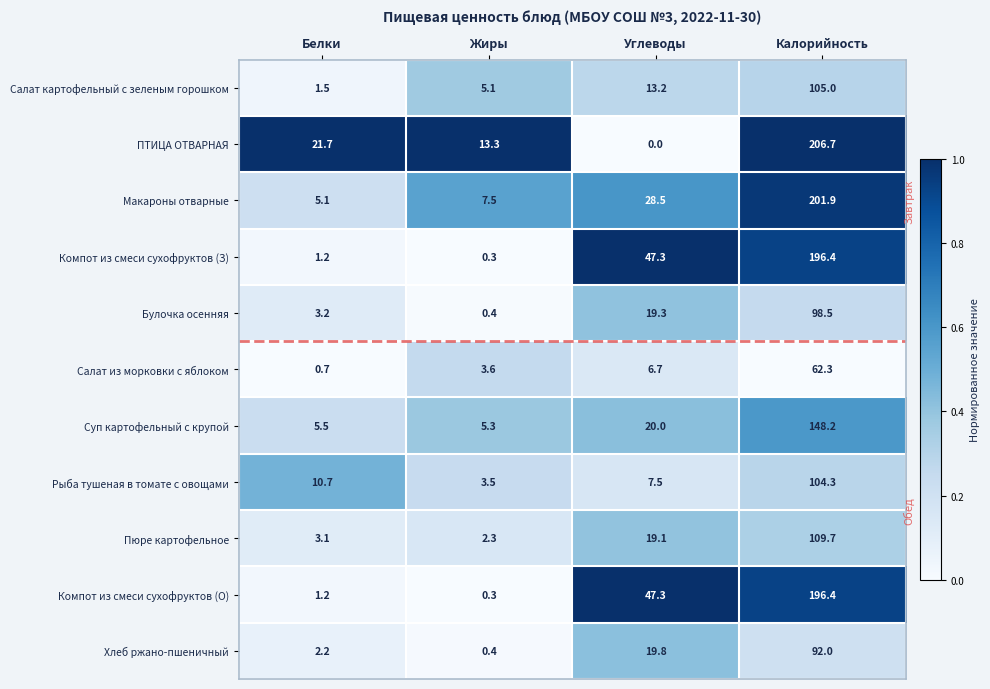

What is the spread (max minus min) of values at Углеводы?

47.3